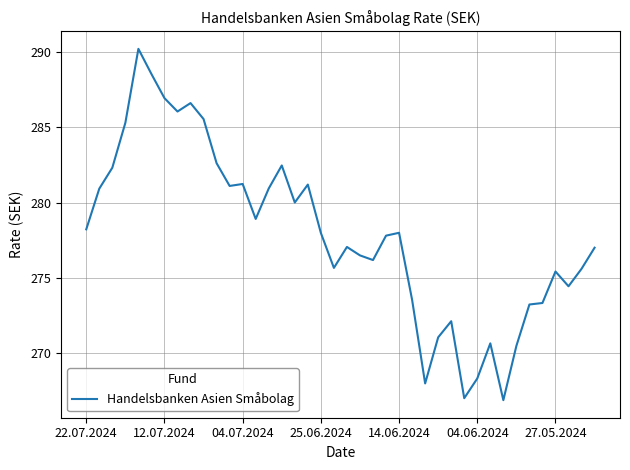

What is the smallest value displayed?

266.9